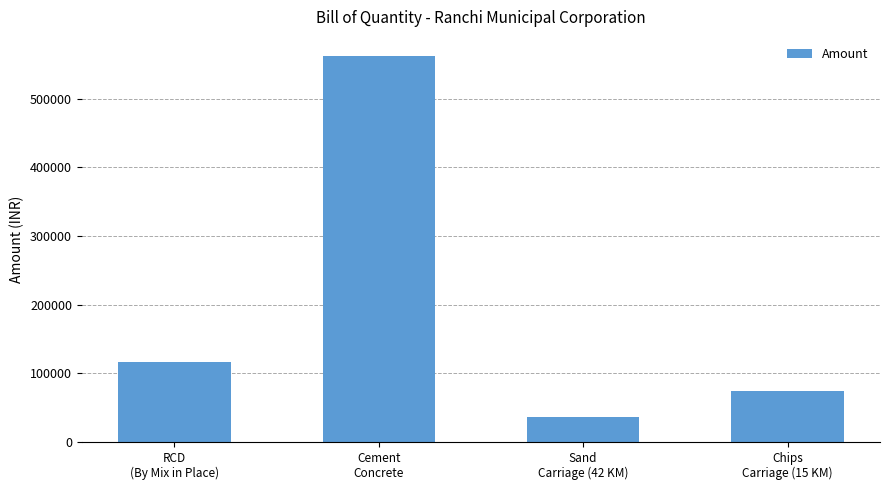

Approximately how many times larger is the value at RCD
(By Mix in Place) compared to Sand
Carriage (42 KM)?

3.2